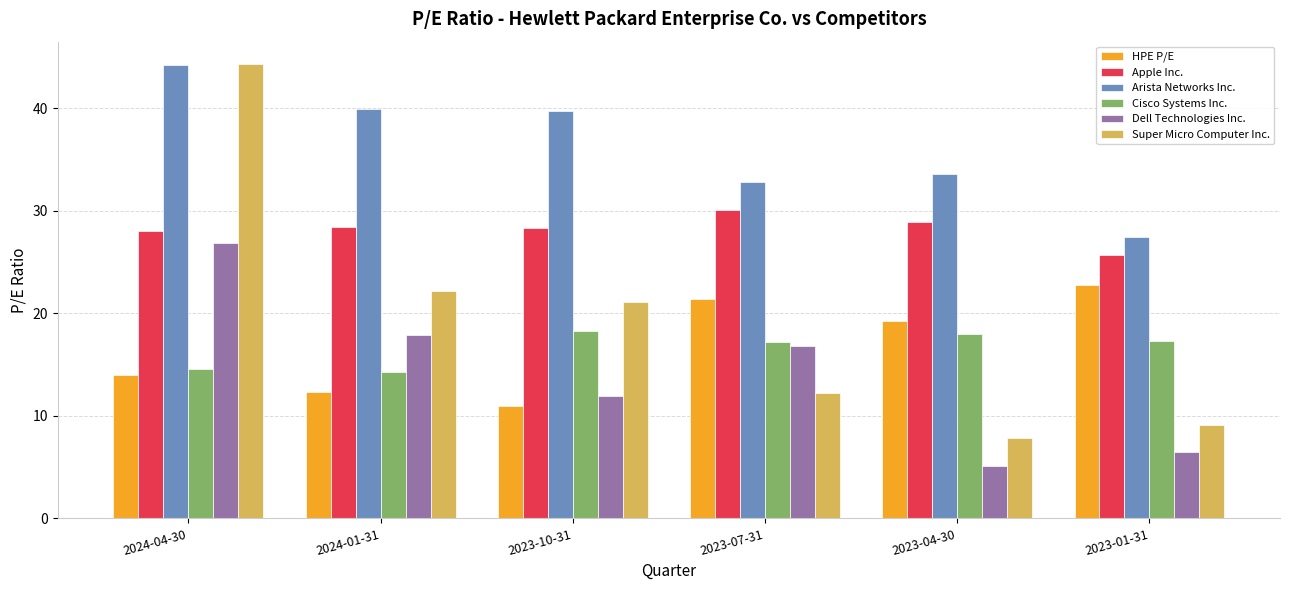

What is the lowest value of the Apple Inc. series?

25.7